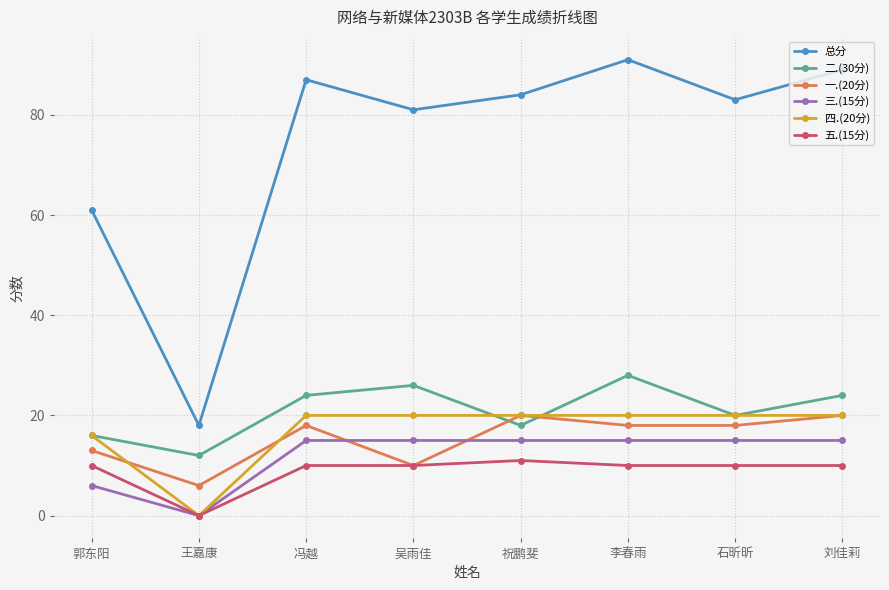

True or false: 五.(15分) and 总分 intersect in this chart.

False